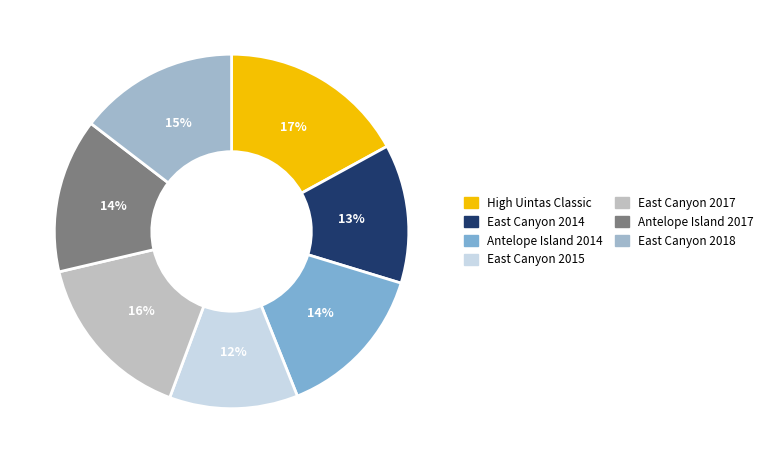

Count the number of slices in the pie.

7